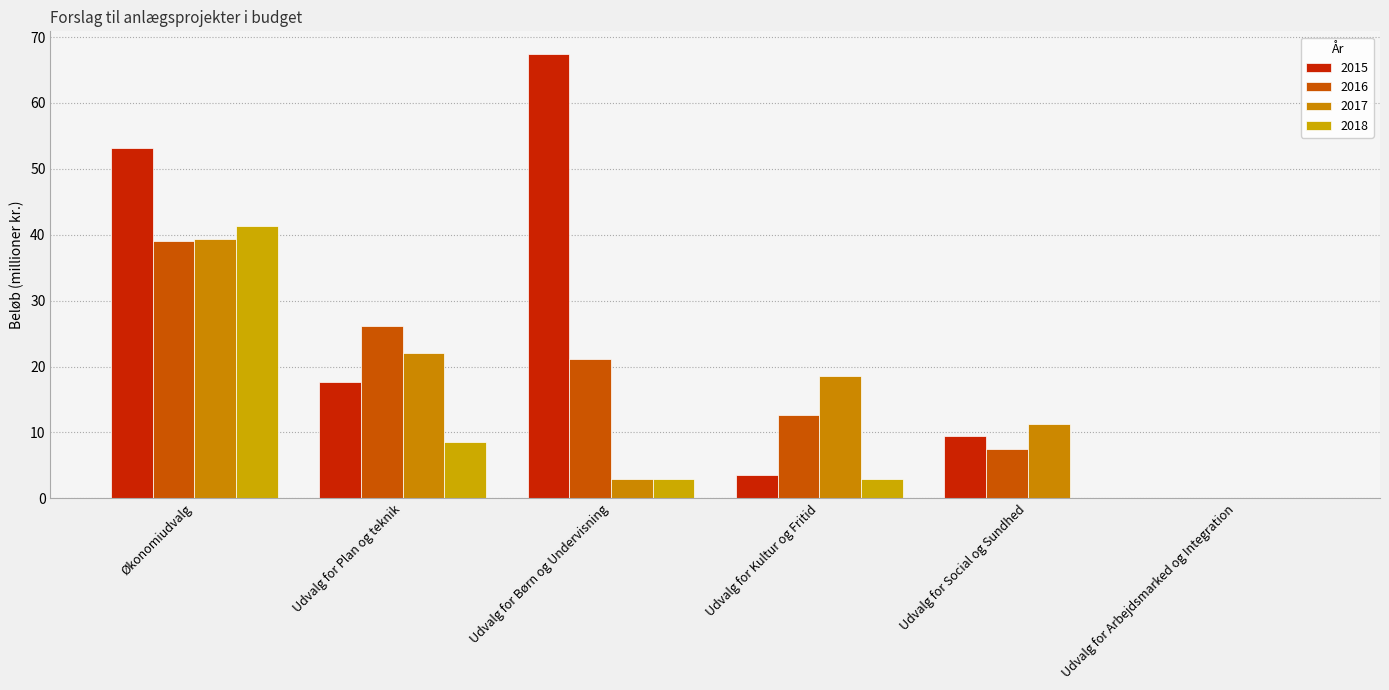

The 2016 series shows 39.0 at Økonomiudvalg. True or false?

True